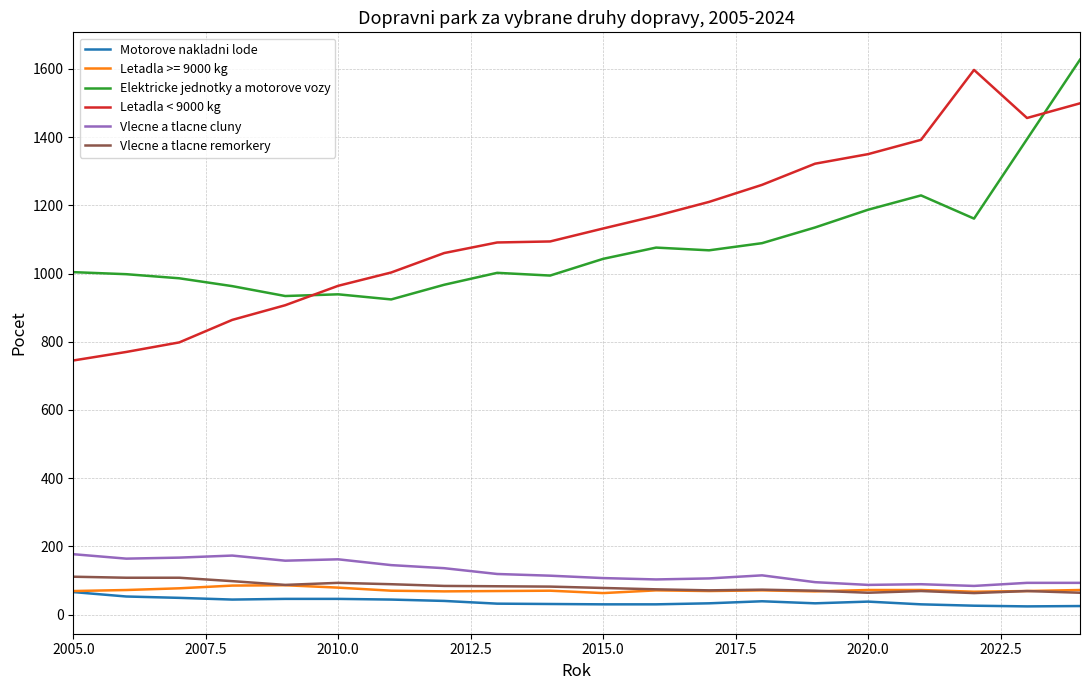

Which series has the widest spread of values?

Letadla < 9000 kg